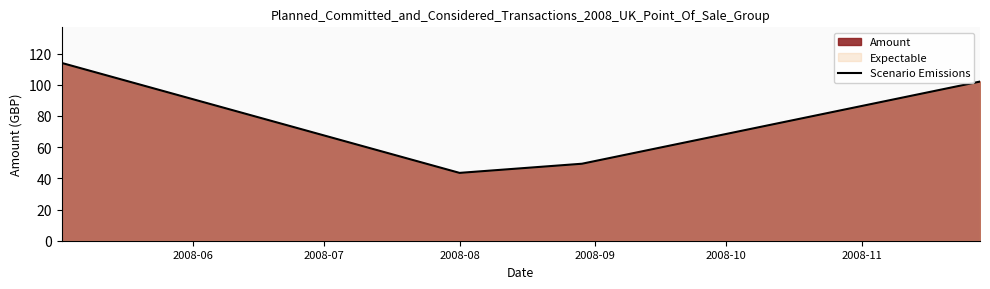

What is the average value?

77.2